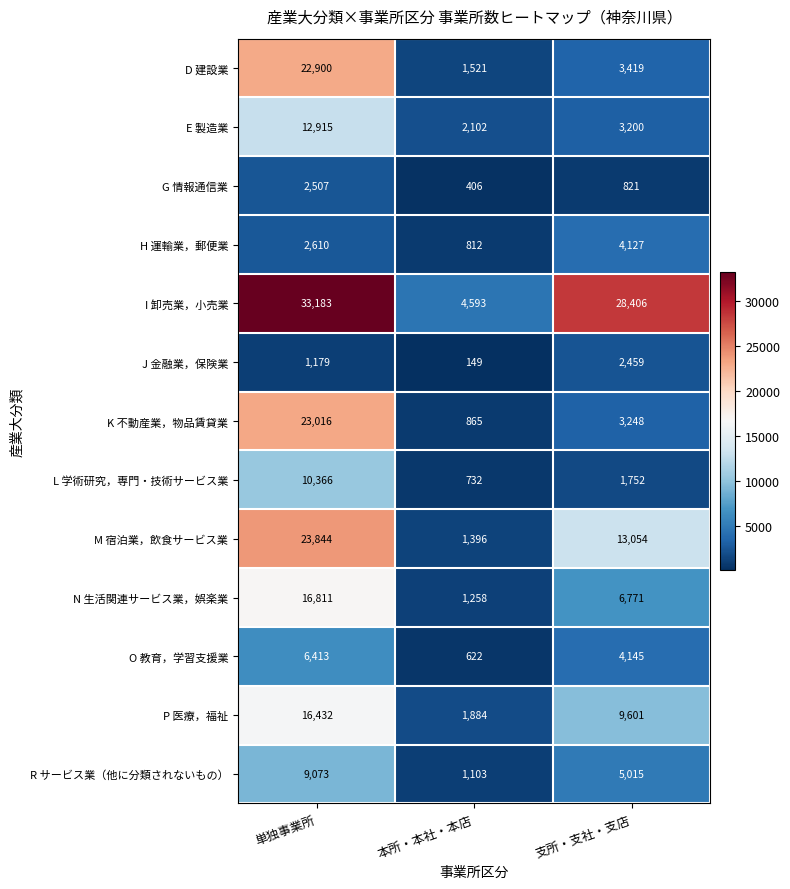

At how many categories does at least one series exceed 13845?

2